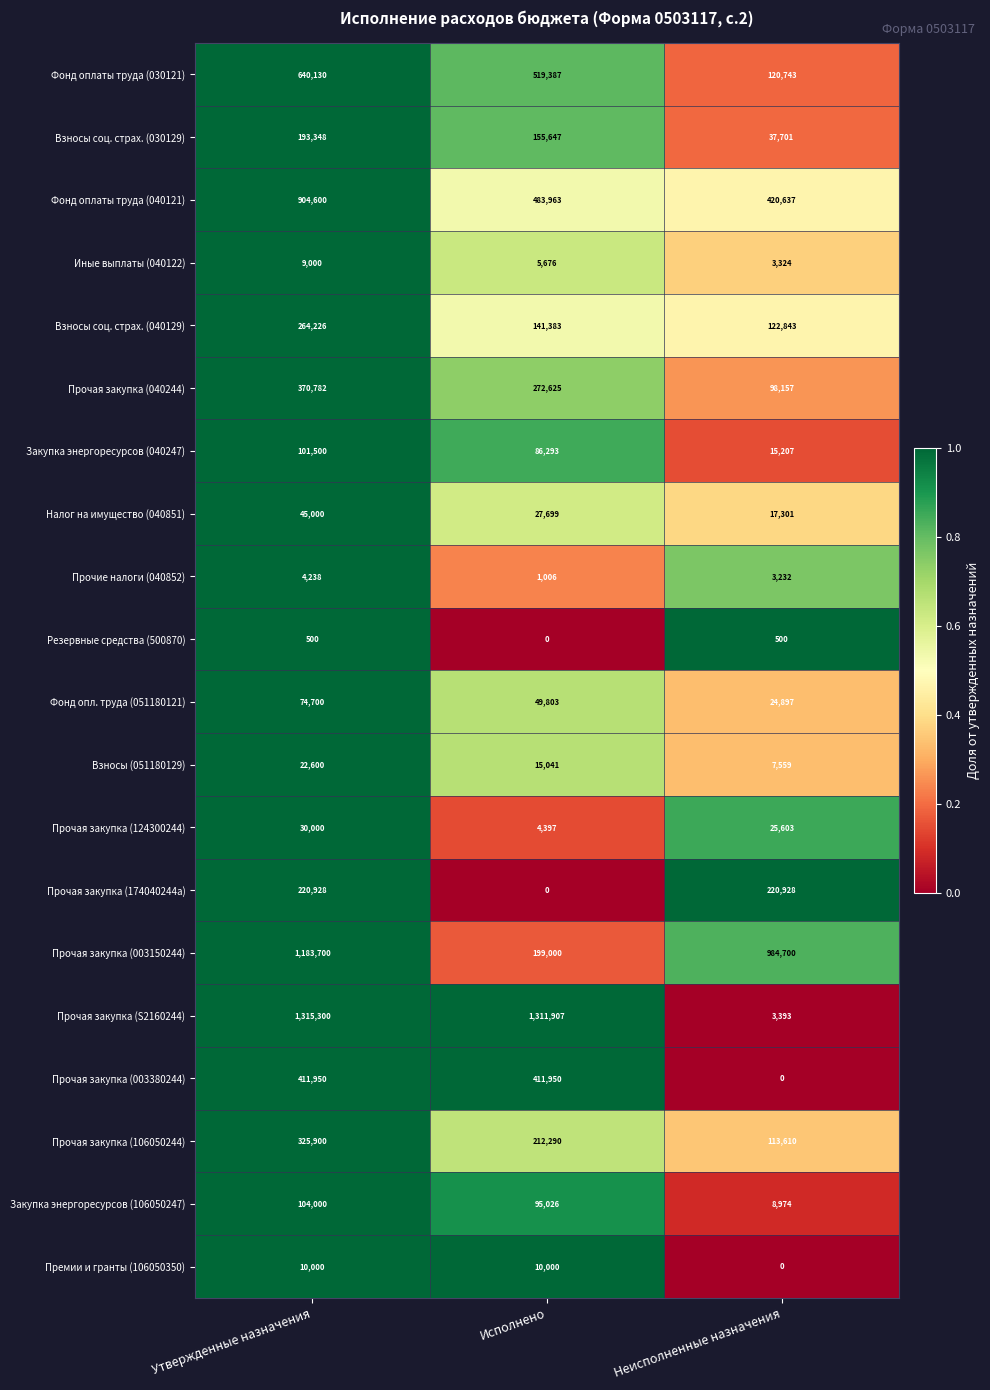

What is the sum of the Прочая закупка (040244) values at Исполнено and Утвержденные назначения?

643407